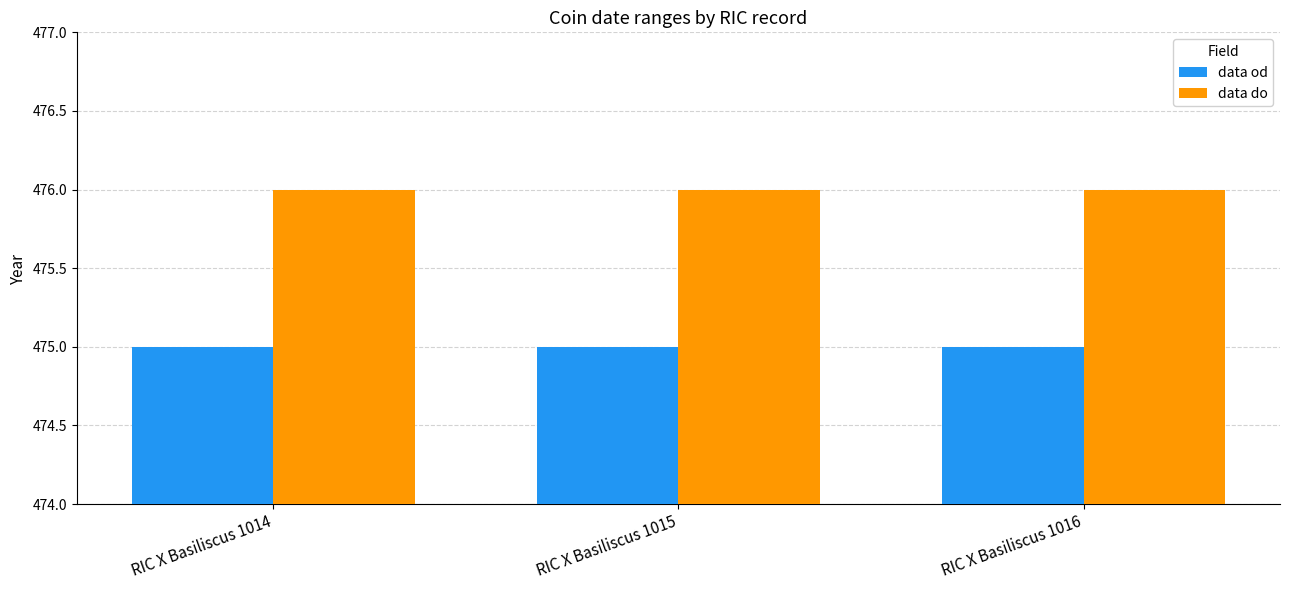

What is the sum of all data do values?

1428